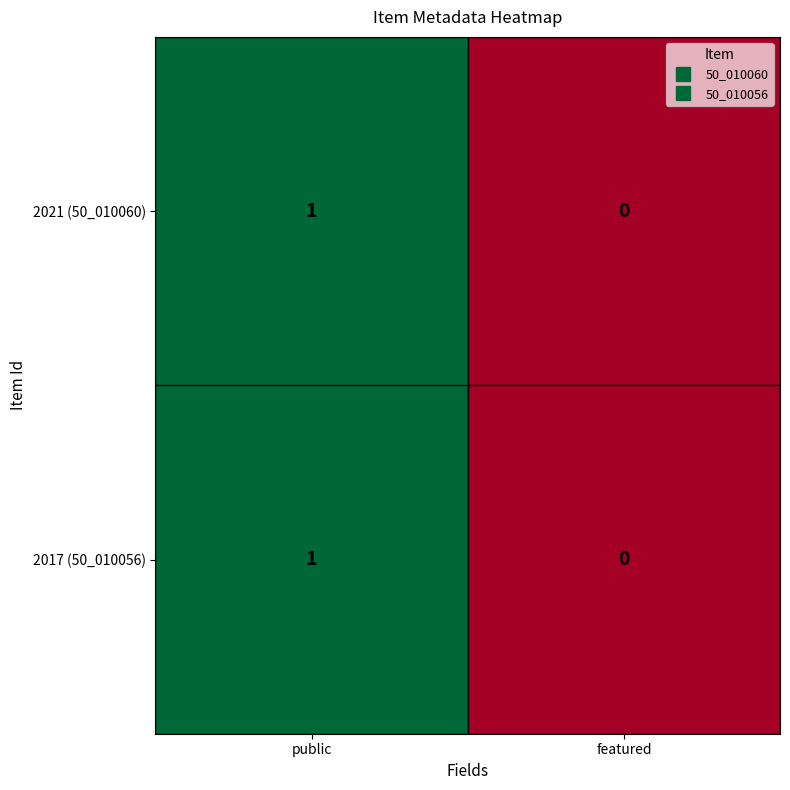

Reading right to left, what are all the values shown in this chart?

2021 (50_010060): featured=0	public=1
2017 (50_010056): featured=0	public=1